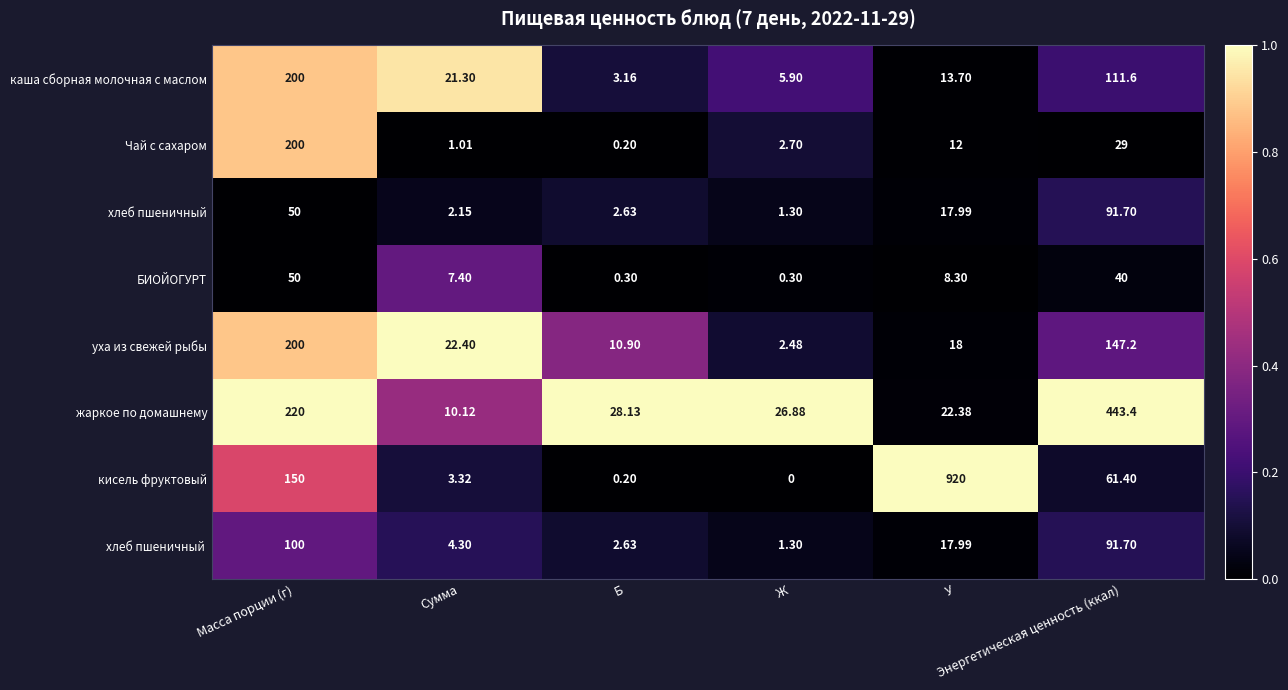

Which series has the largest total across all categories?

кисель фруктовый